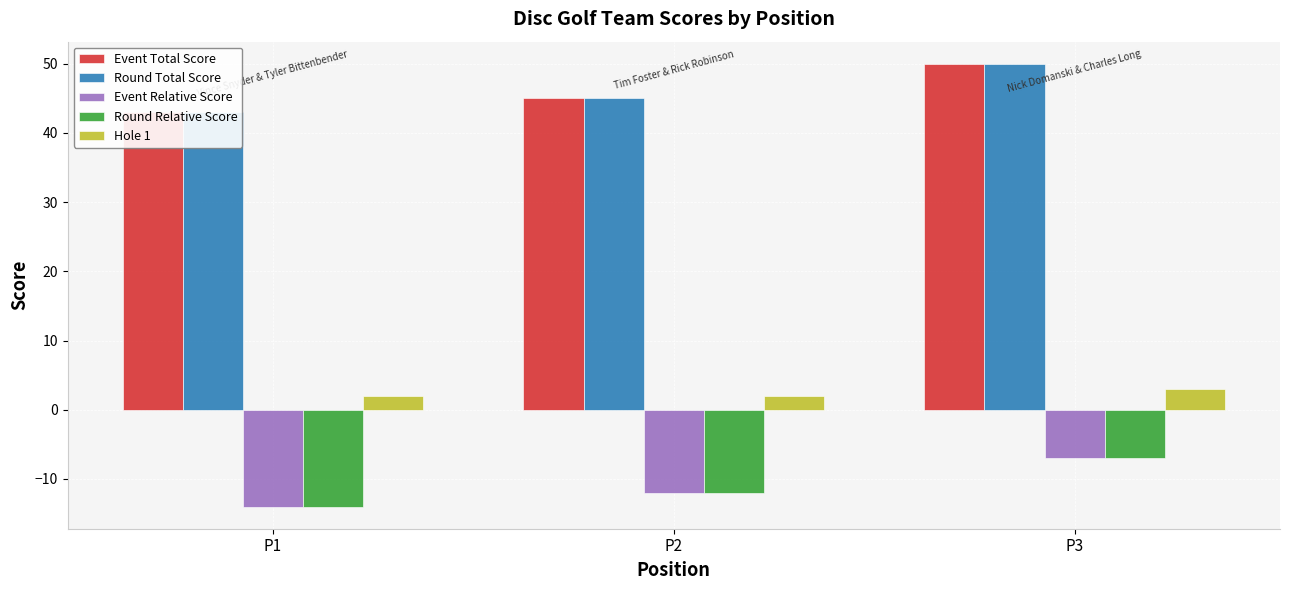

True or false: Event Total Score has a value of 66 at P1.

False